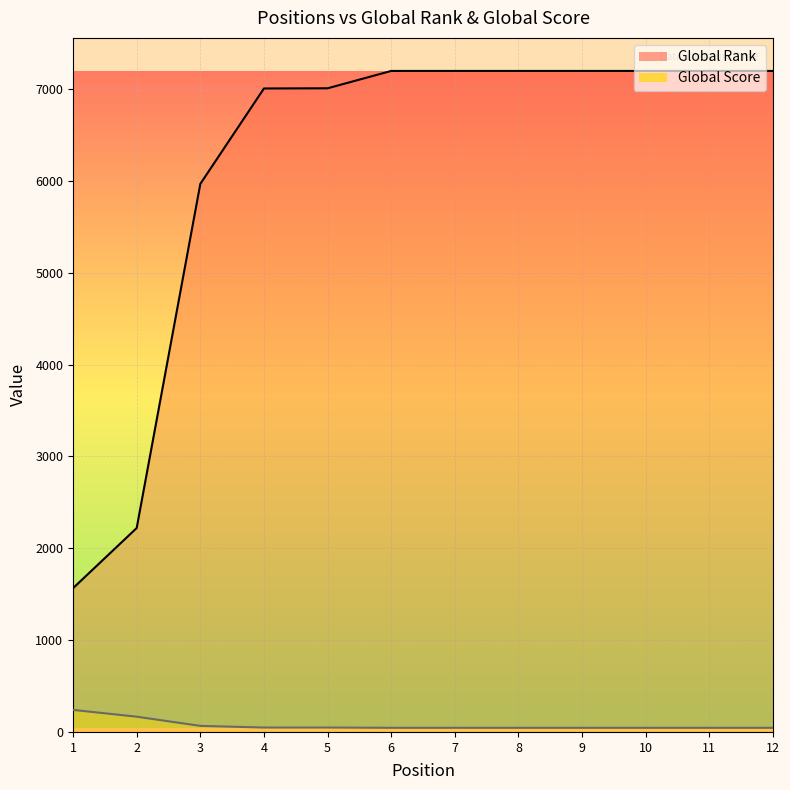

What is the approximate value of Global Score at 10, to the nearest 50?

50